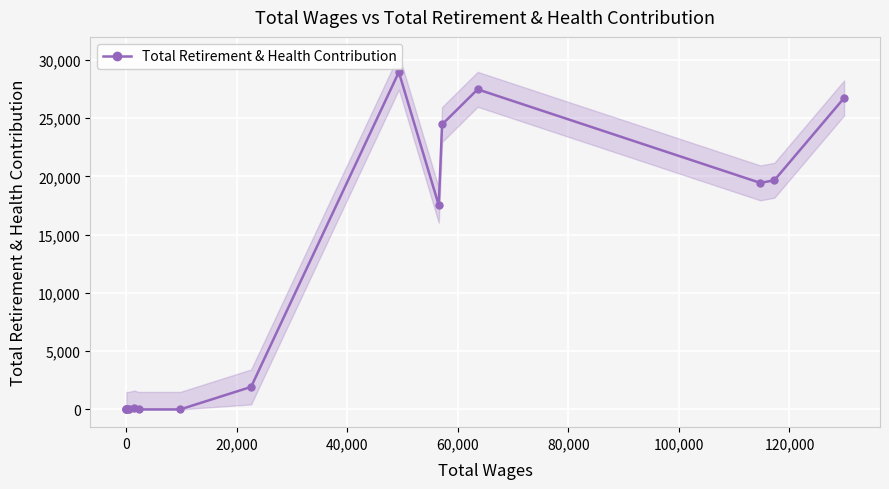

True or false: Total Retirement & Health Contribution has more than 0 points higher than both neighbors.

True